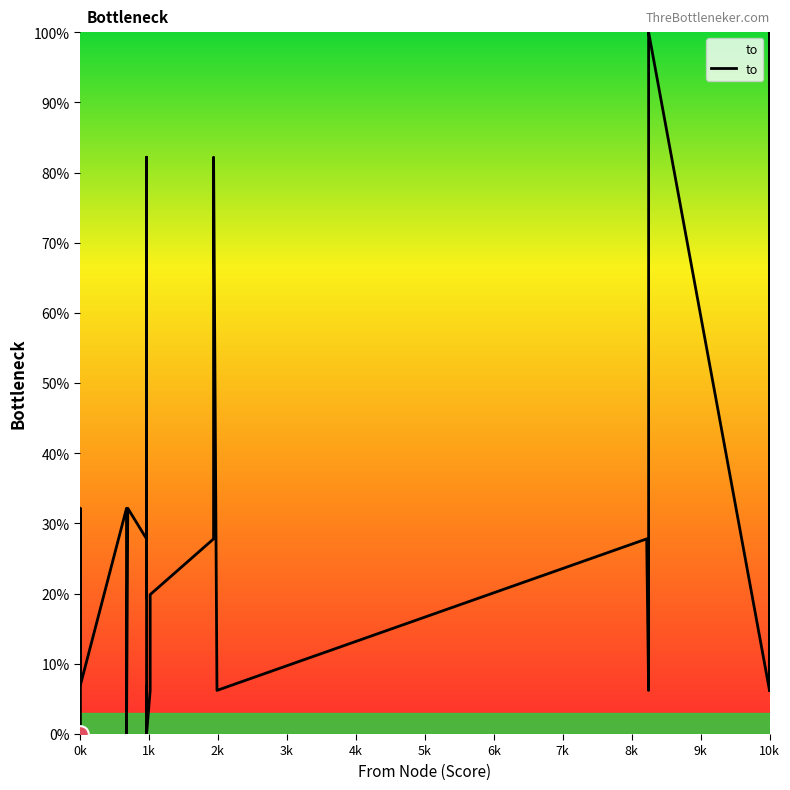

Is it true that the value at 16 is 3.5?

False